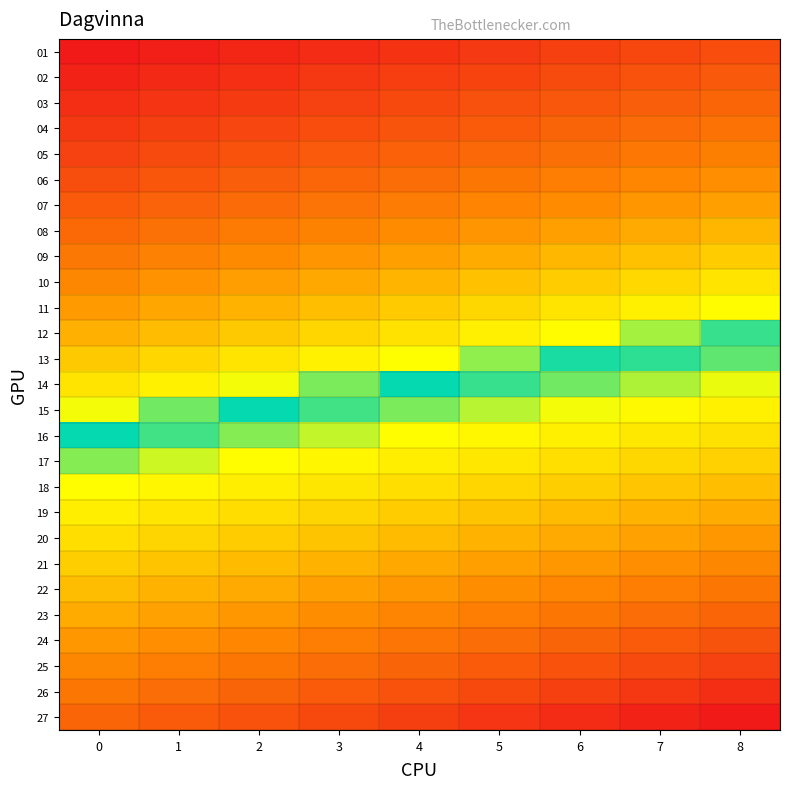

At which category is the sum across all series the highest?

8